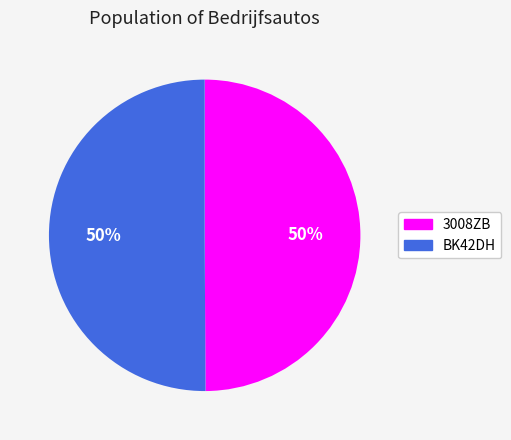

Count the number of slices in the pie.

2